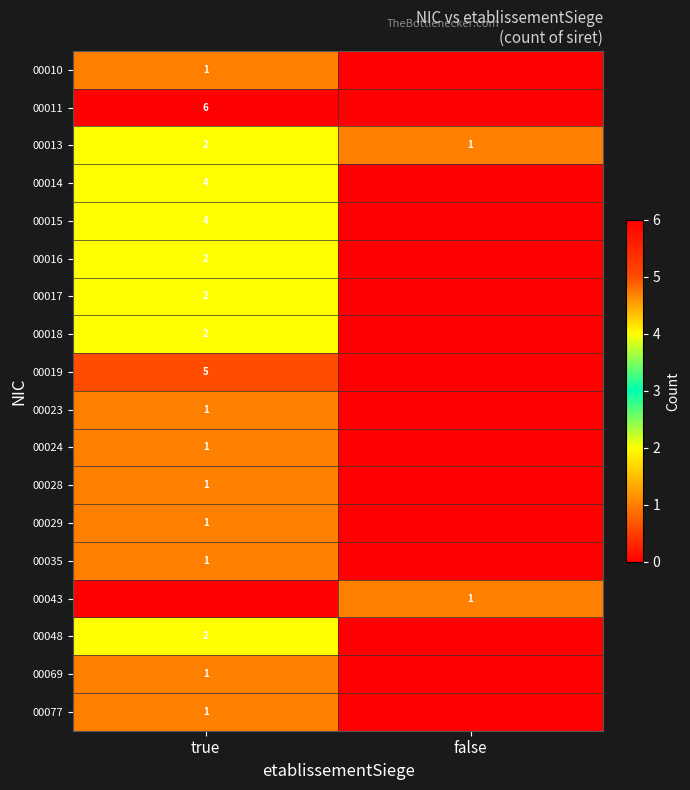

The 00011 series shows 2 at true. True or false?

False